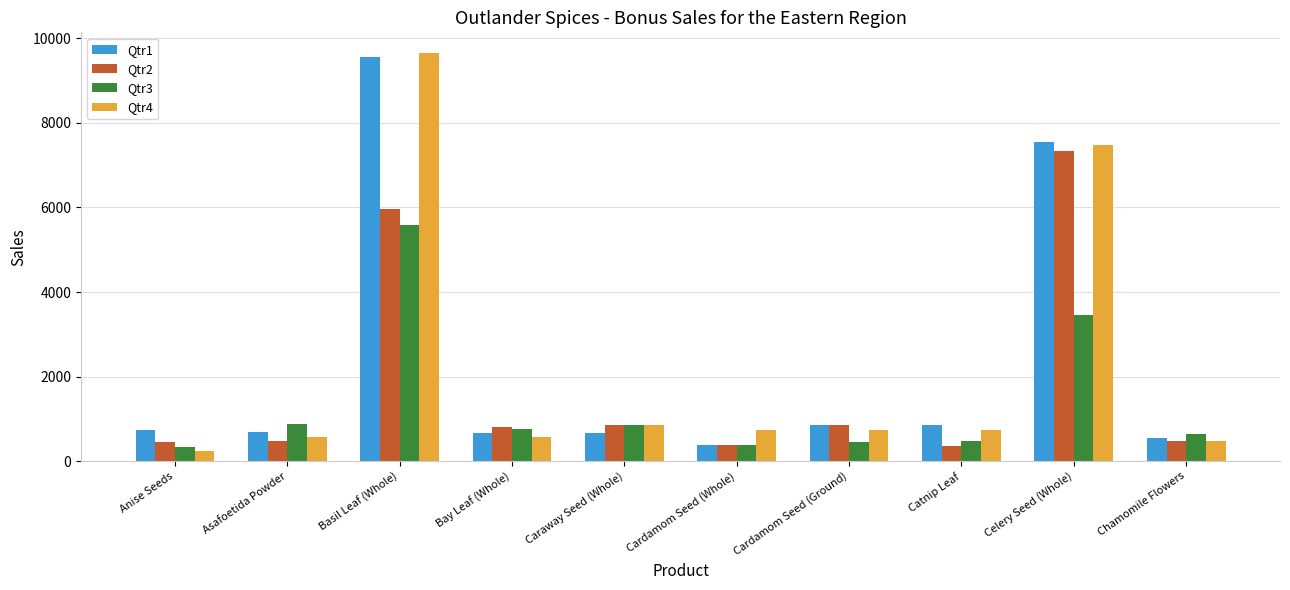

What is the difference between the Qtr4 values at Cardamom Seed (Whole) and Bay Leaf (Whole)?

170